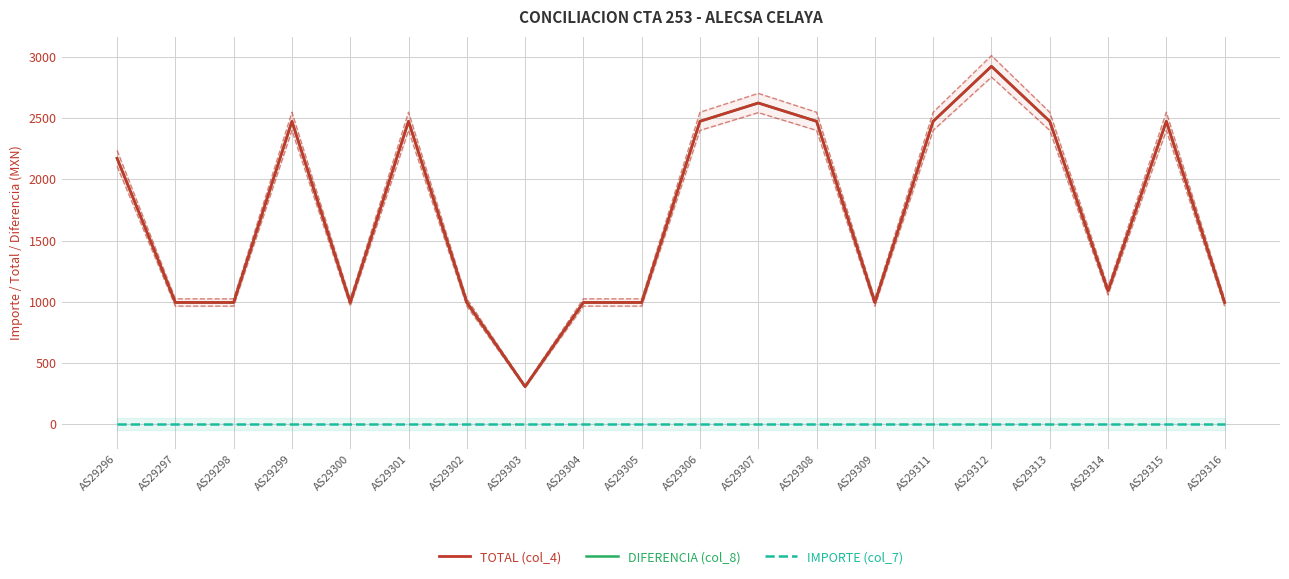

True or false: TOTAL (col_4) and DIFERENCIA (col_8) cross at least once.

False